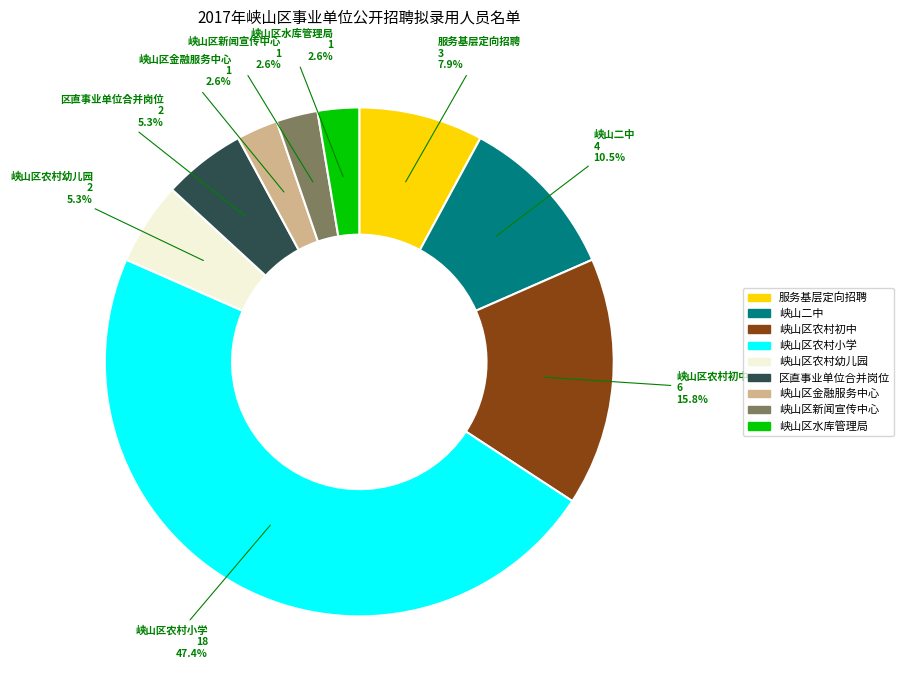

Which slice is the largest?

峡山区农村小学